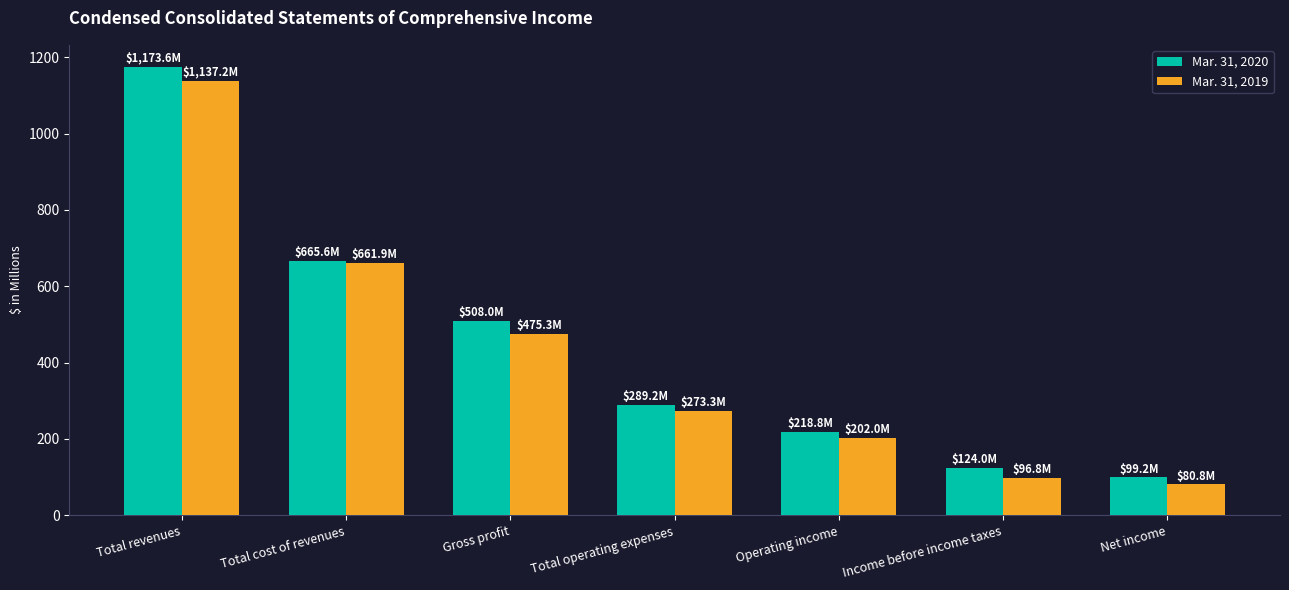

At Income before income taxes, list the series in order from smallest to largest.

Mar. 31, 2019, Mar. 31, 2020